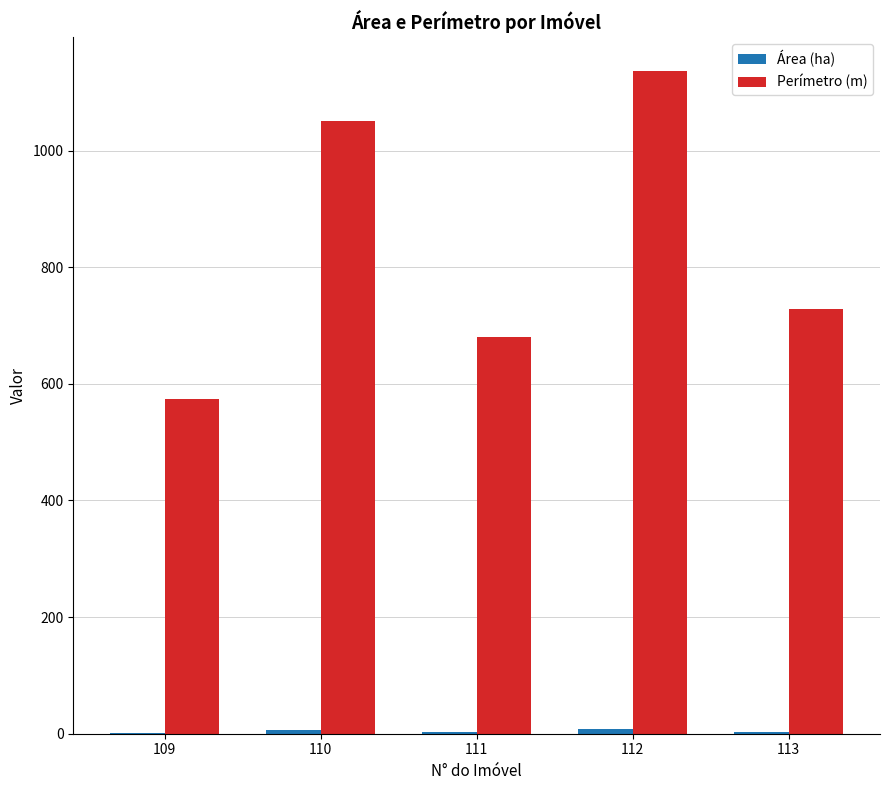

Which series has the largest range (max minus min)?

Perímetro (m)